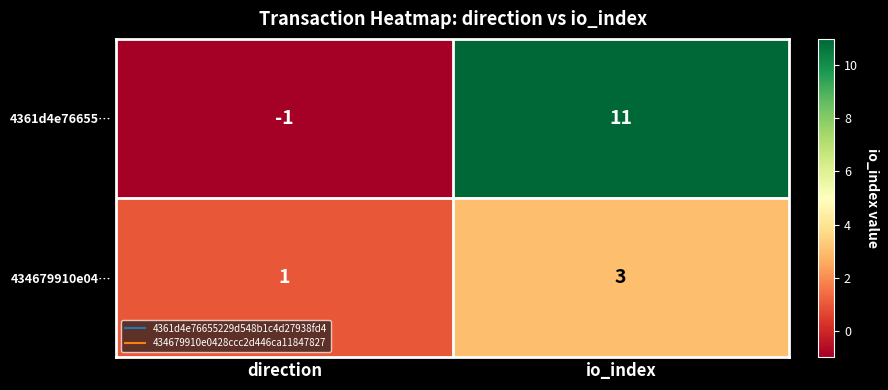

List the series in order of their peak value, highest first.

4361d4e76655…, 434679910e04…